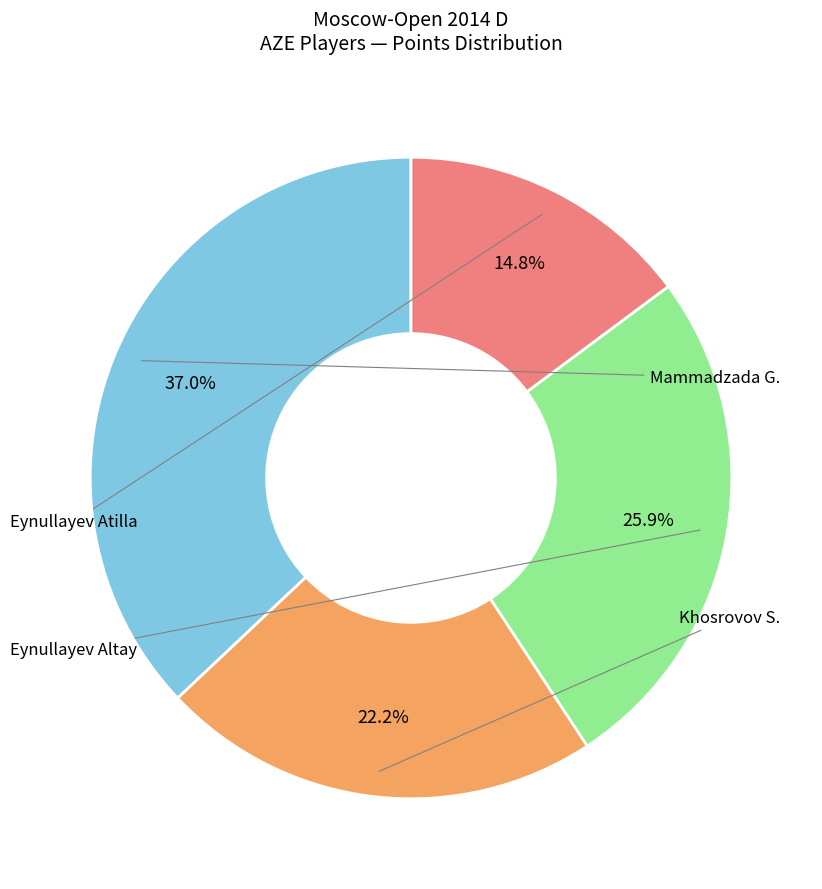

Is there any slice that represents more than half of the pie?

No